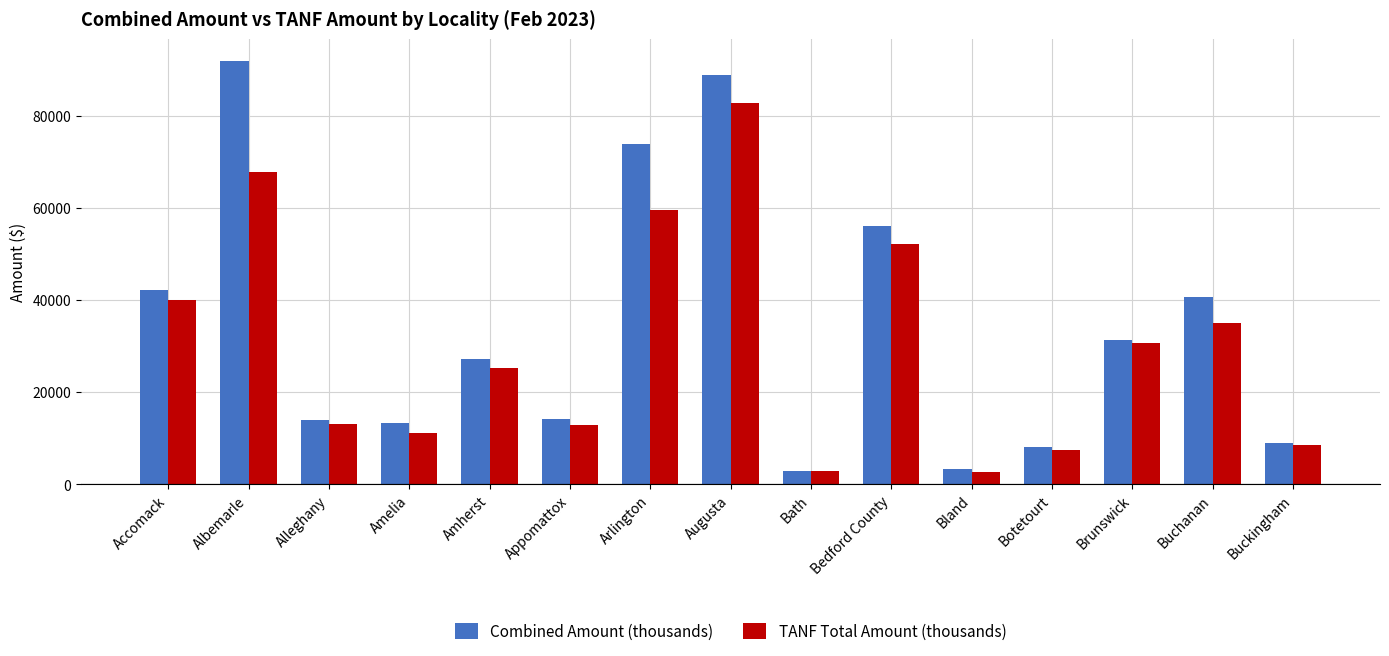

True or false: TANF Total Amount (thousands) has a value of 7450.0 at Botetourt.

True